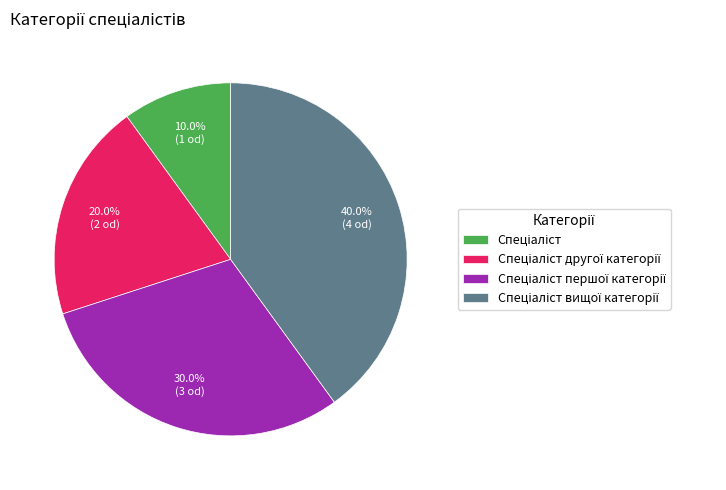

Is there a majority slice in this chart?

No